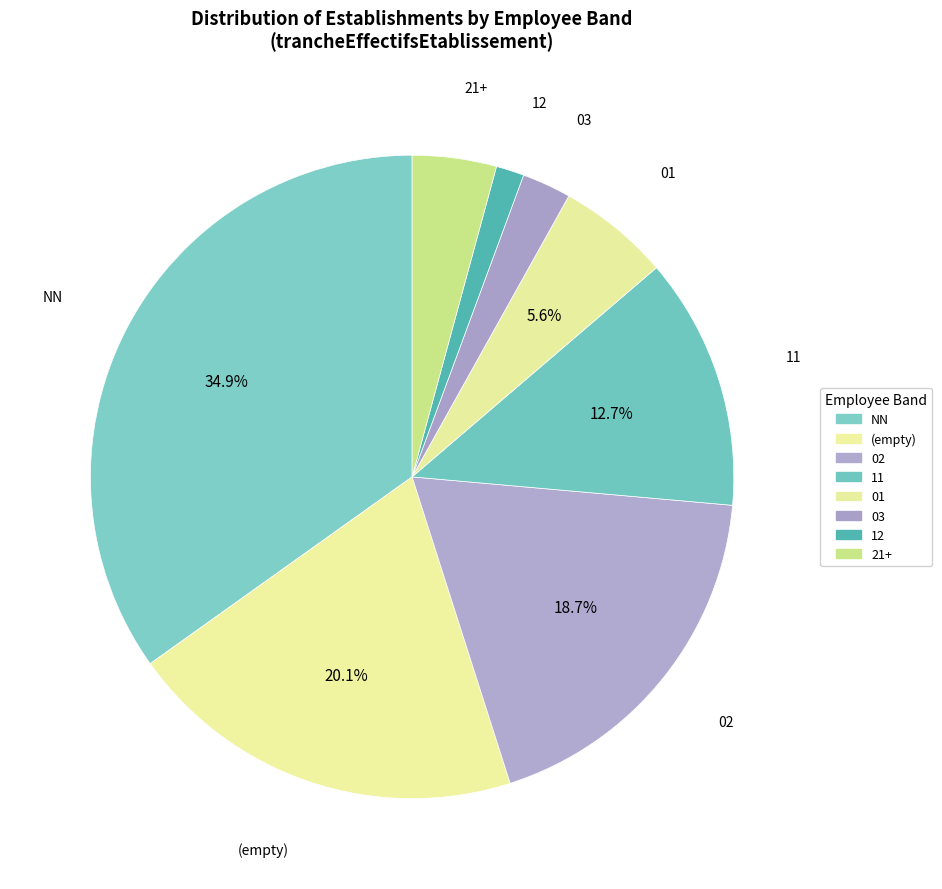

What is the largest slice in the pie chart?

NN